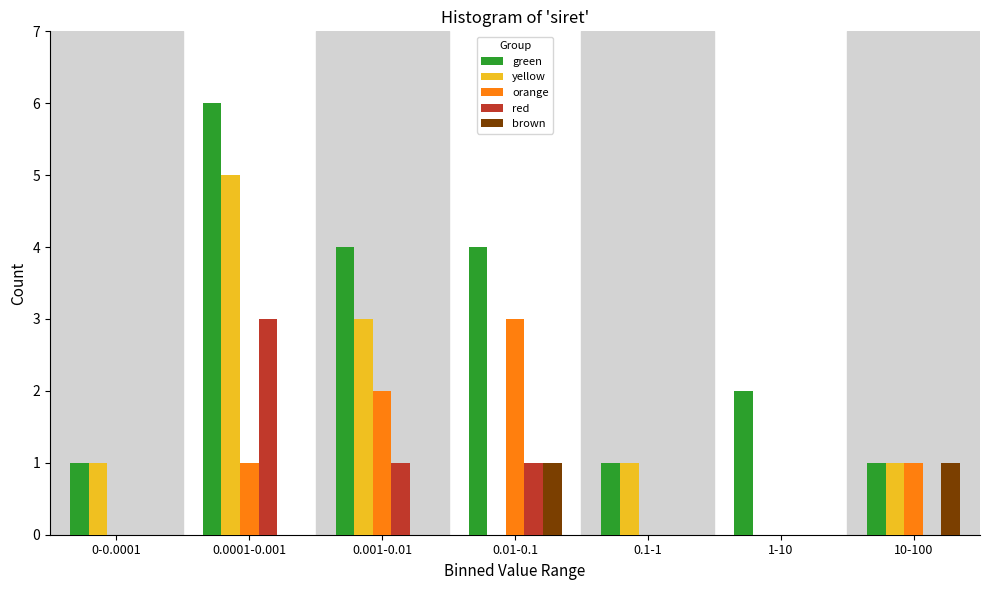

What is the sum of all red values?

5